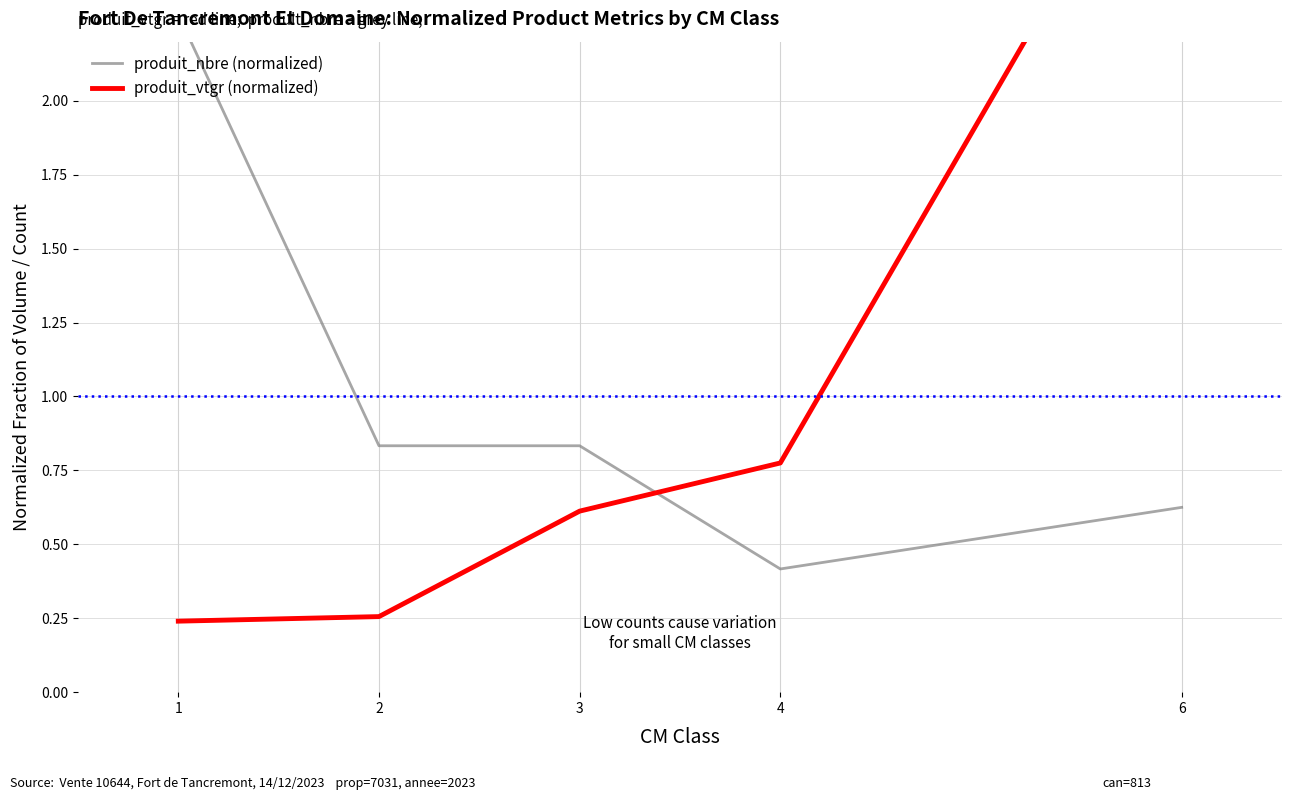

What is the sum of the produit_nbre (normalized) values at 1 and 2?

3.1